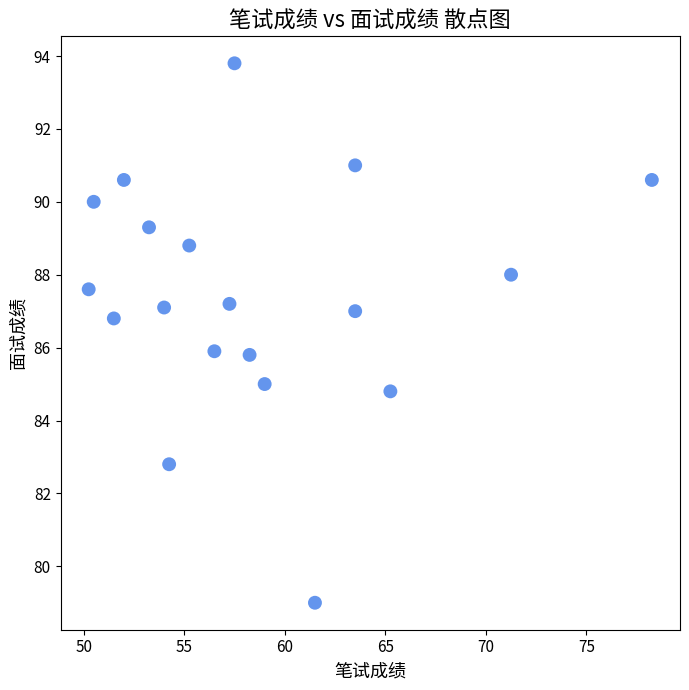

What is the range of Y values (max minus min)?

14.8